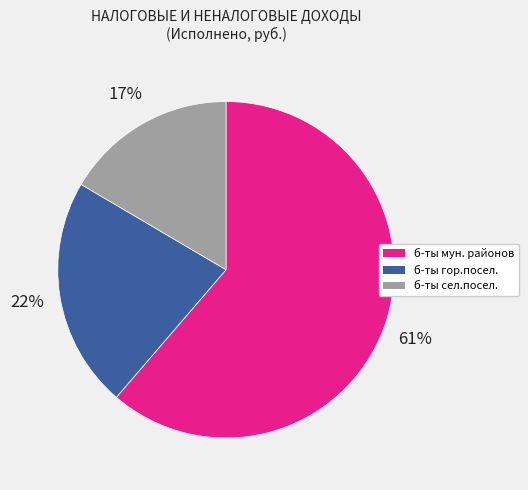

To the nearest percent, what is the average slice percentage?

33%